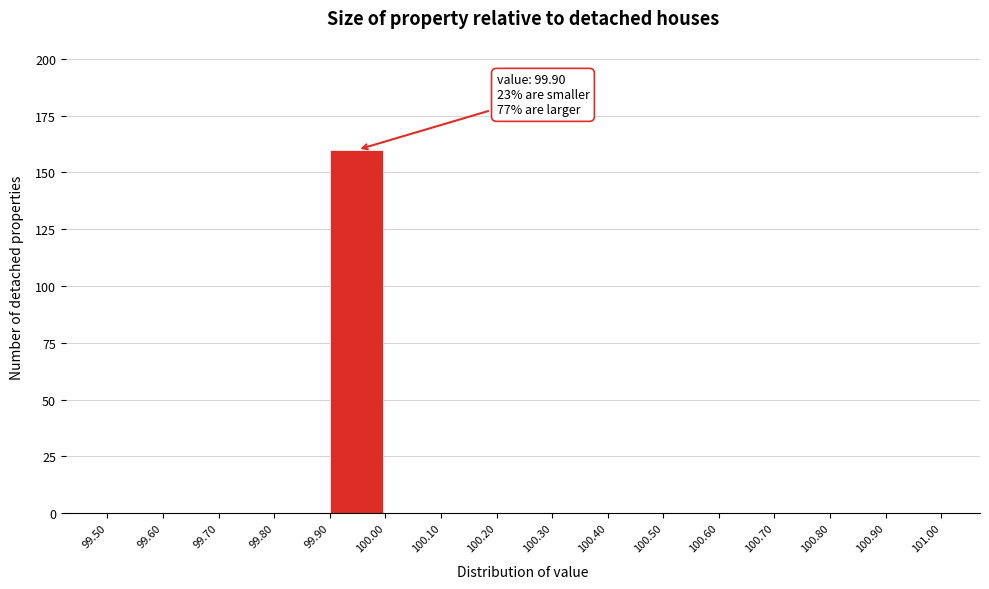

Which range on the x-axis has the tallest bar?

99.90 to 100.00